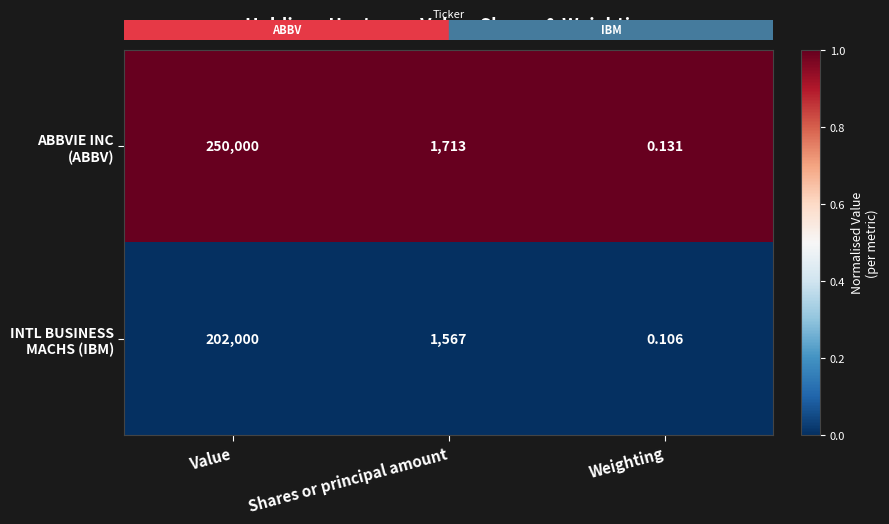

At which category is the sum across all series the highest?

Value